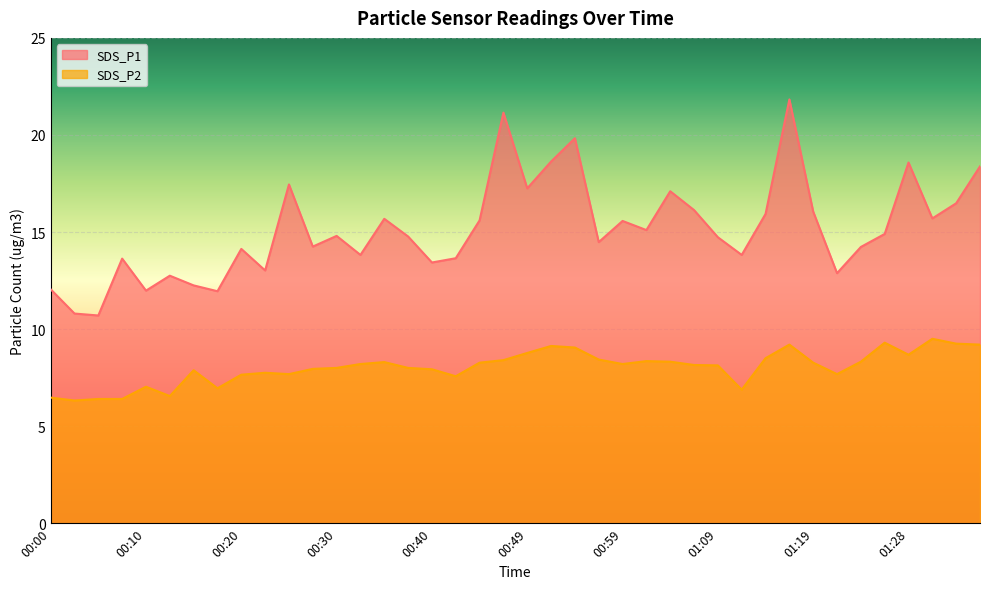

What is the sum of the SDS_P1 values at 00:08 and 01:14?

29.6